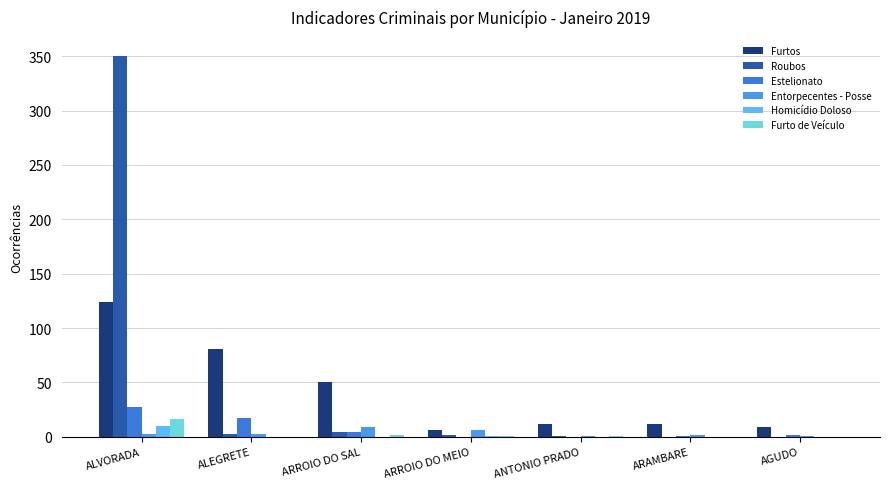

Are the bars horizontal?

No